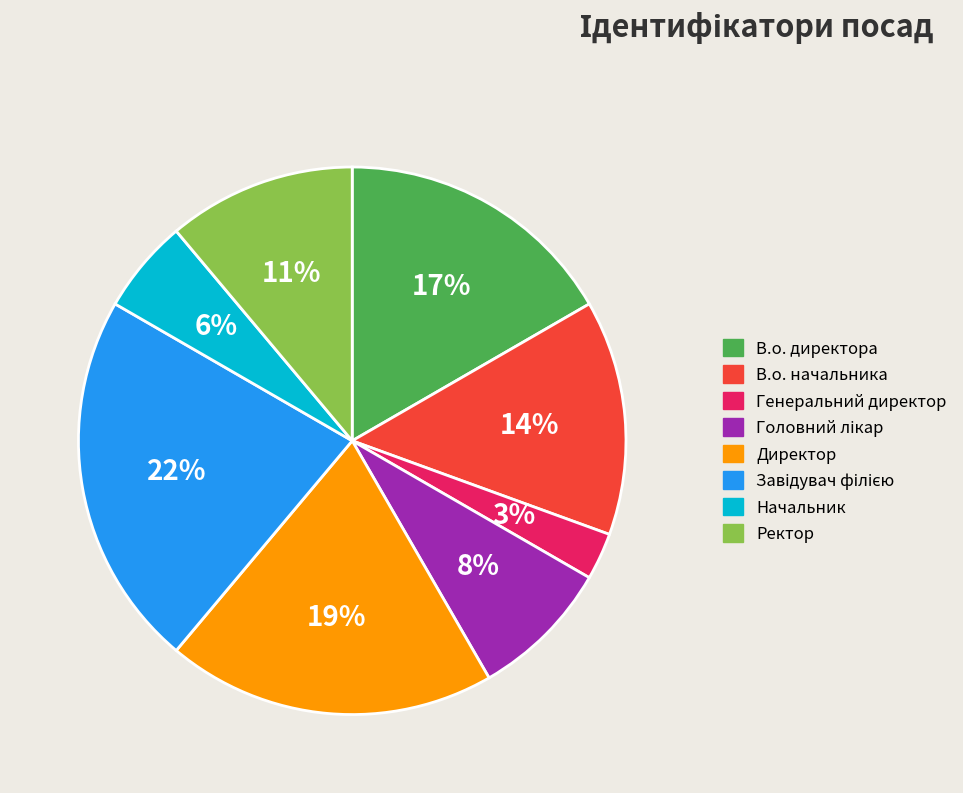

Combined, do Начальник and В.о. начальника account for over 50%?

No